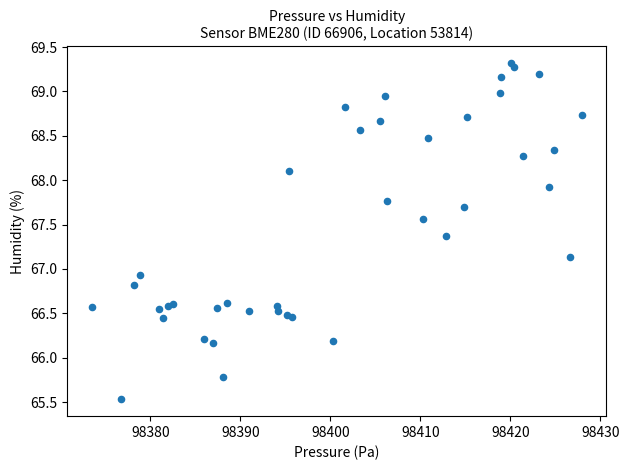

What Y value in the scatter plot is closest to 67?

66.9